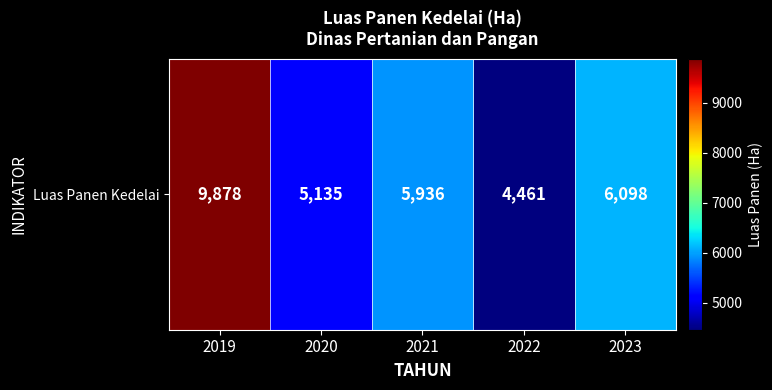

List the labels in order of value, largest first.

2019, 2023, 2021, 2020, 2022